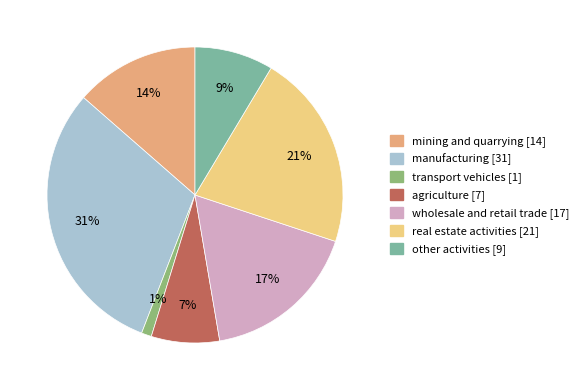

The manufacturing slice represents 31% of the pie. True or false?

True